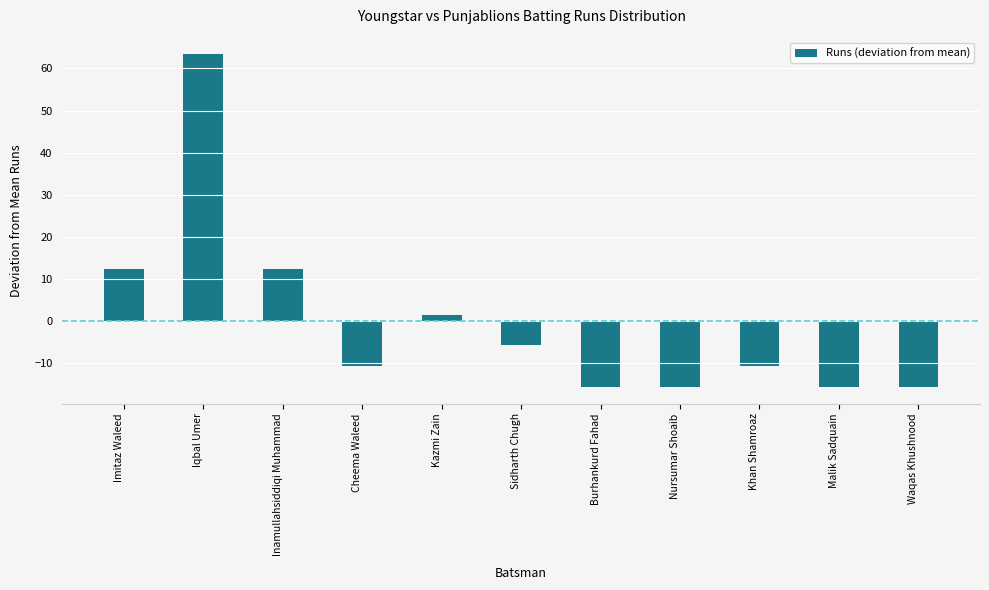

Reading right to left, transcribe all the data shown in this chart.

-15.6	-15.6	-10.6	-15.6	-15.6	-5.6	1.4	-10.6	12.4	63.4	12.4